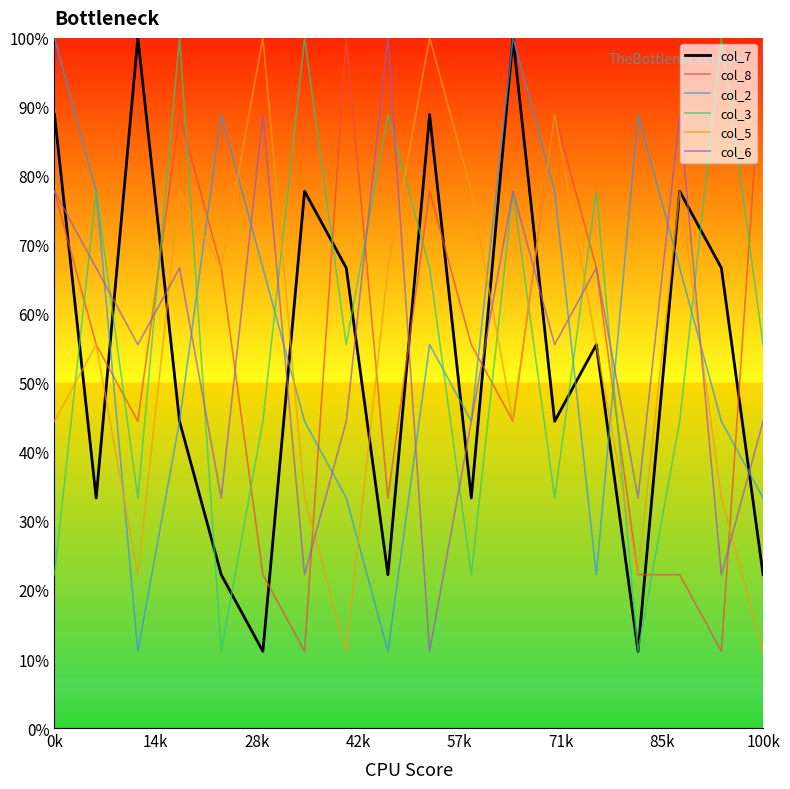

What is the minimum value shown in the chart?

11.1